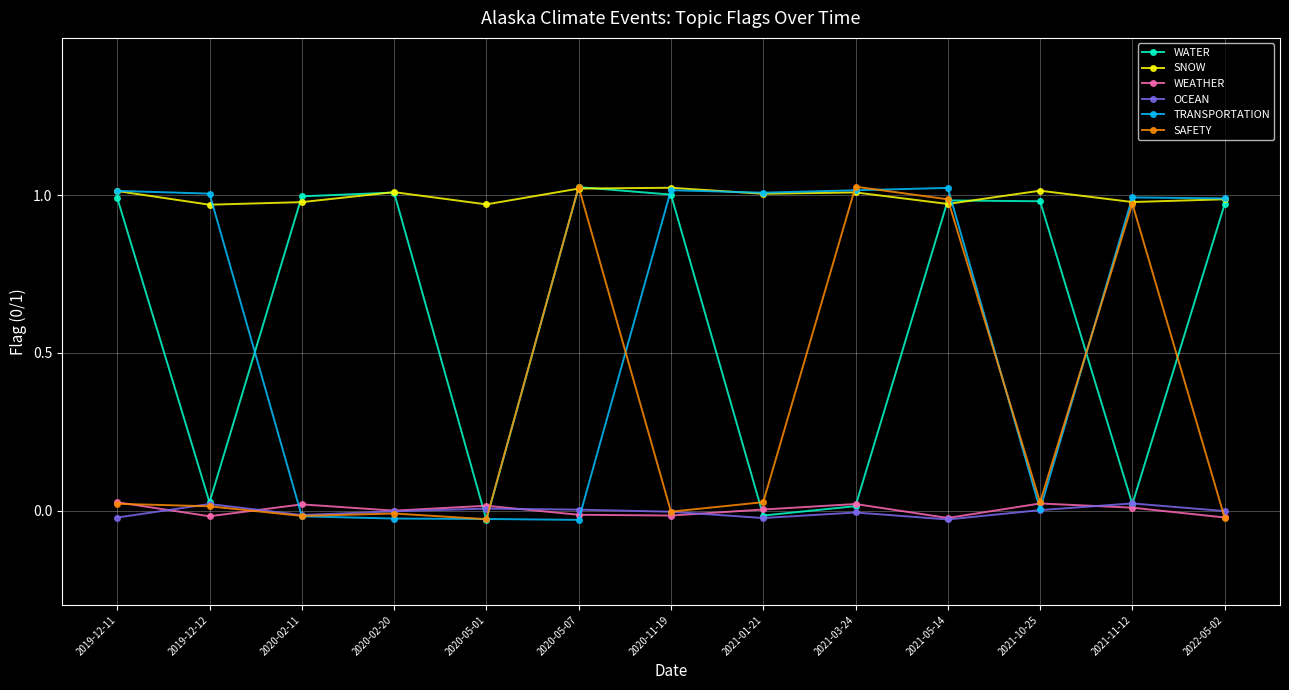

Reading left to right, transcribe all the data shown in this chart.

WATER: 2019-12-11=1.0	2019-12-12=0.0	2020-02-11=1.0	2020-02-20=1.0	2020-05-01=-0.0	2020-05-07=1.0	2020-11-19=1.0	2021-01-21=-0.0	2021-03-24=0.0	2021-05-14=1.0	2021-10-25=1.0	2021-11-12=0.0	2022-05-02=1.0
SNOW: 2019-12-11=1.0	2019-12-12=1.0	2020-02-11=1.0	2020-02-20=1.0	2020-05-01=1.0	2020-05-07=1.0	2020-11-19=1.0	2021-01-21=1.0	2021-03-24=1.0	2021-05-14=1.0	2021-10-25=1.0	2021-11-12=1.0	2022-05-02=1.0
WEATHER: 2019-12-11=0.0	2019-12-12=-0.0	2020-02-11=0.0	2020-02-20=-0.0	2020-05-01=0.0	2020-05-07=-0.0	2020-11-19=-0.0	2021-01-21=0.0	2021-03-24=0.0	2021-05-14=-0.0	2021-10-25=0.0	2021-11-12=0.0	2022-05-02=-0.0
OCEAN: 2019-12-11=-0.0	2019-12-12=0.0	2020-02-11=-0.0	2020-02-20=-0.0	2020-05-01=0.0	2020-05-07=0.0	2020-11-19=-0.0	2021-01-21=-0.0	2021-03-24=-0.0	2021-05-14=-0.0	2021-10-25=0.0	2021-11-12=0.0	2022-05-02=-0.0
TRANSPORTATION: 2019-12-11=1.0	2019-12-12=1.0	2020-02-11=-0.0	2020-02-20=-0.0	2020-05-01=-0.0	2020-05-07=-0.0	2020-11-19=1.0	2021-01-21=1.0	2021-03-24=1.0	2021-05-14=1.0	2021-10-25=0.0	2021-11-12=1.0	2022-05-02=1.0
SAFETY: 2019-12-11=0.0	2019-12-12=0.0	2020-02-11=-0.0	2020-02-20=-0.0	2020-05-01=-0.0	2020-05-07=1.0	2020-11-19=-0.0	2021-01-21=0.0	2021-03-24=1.0	2021-05-14=1.0	2021-10-25=0.0	2021-11-12=1.0	2022-05-02=-0.0